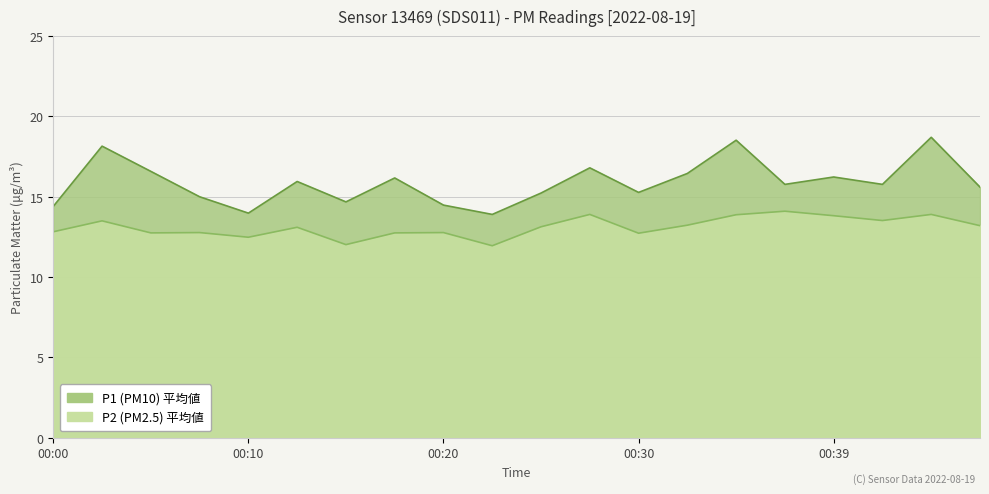

At which category does P2 reach its first local valley?

00:05